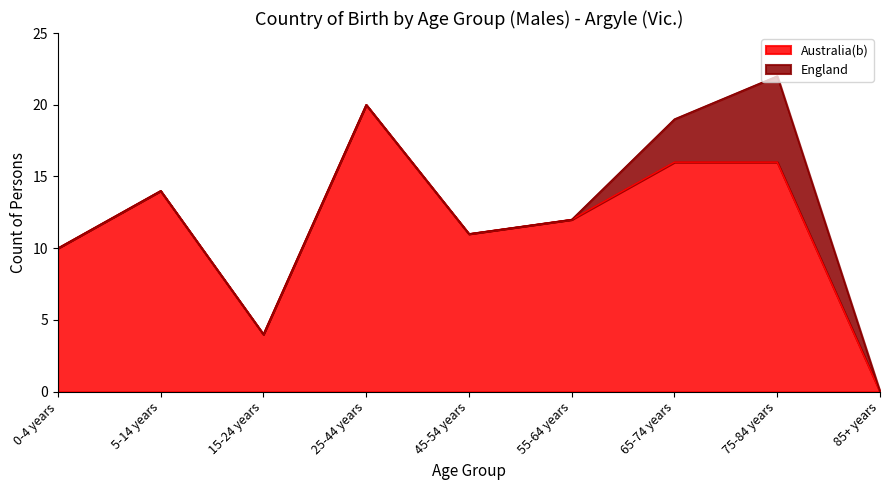

What position from the left is 0-4 years?

1